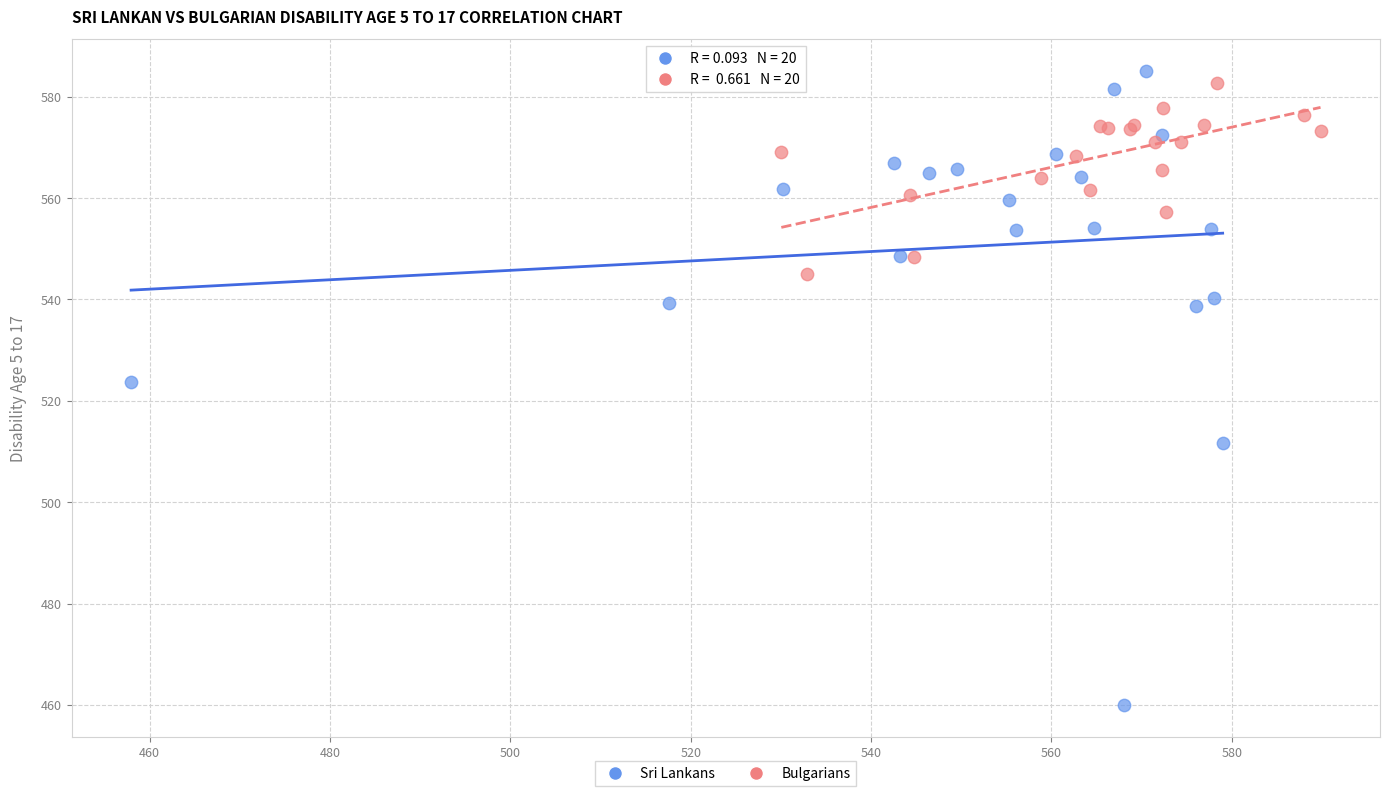

Which series reaches the maximum Y coordinate?

Sri Lankans